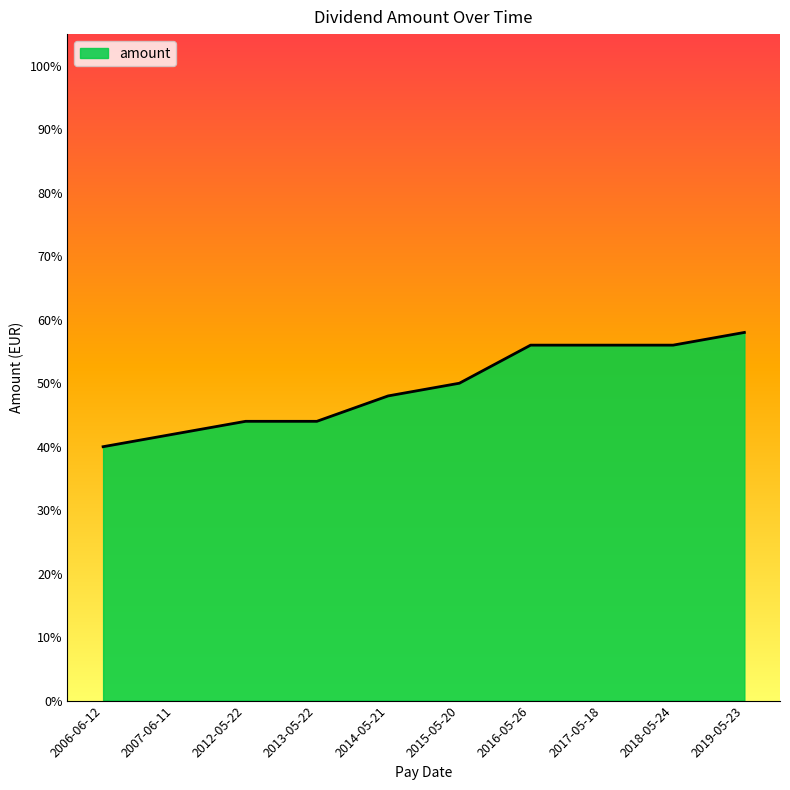

Is this an area chart (filled region under the line)?

Yes